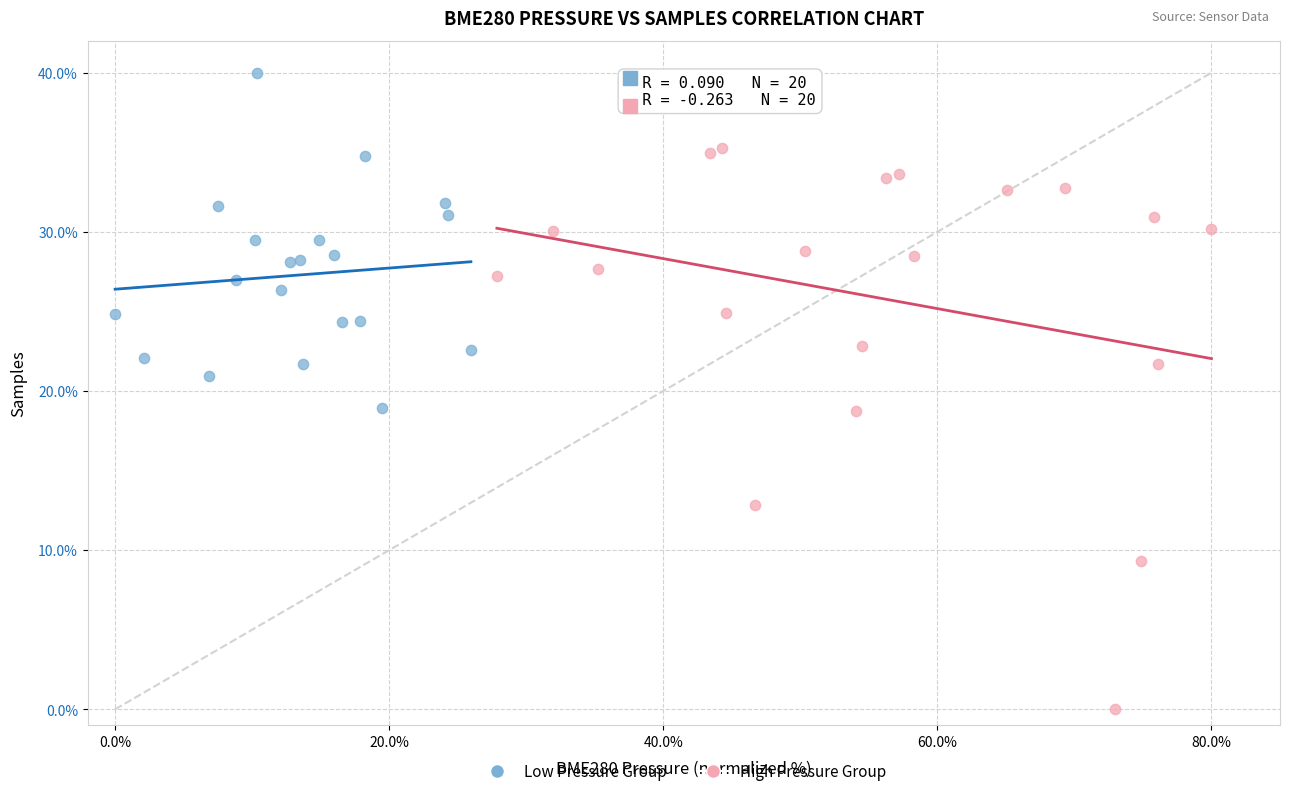

Which series has the widest spread of Y values?

High Pressure Group